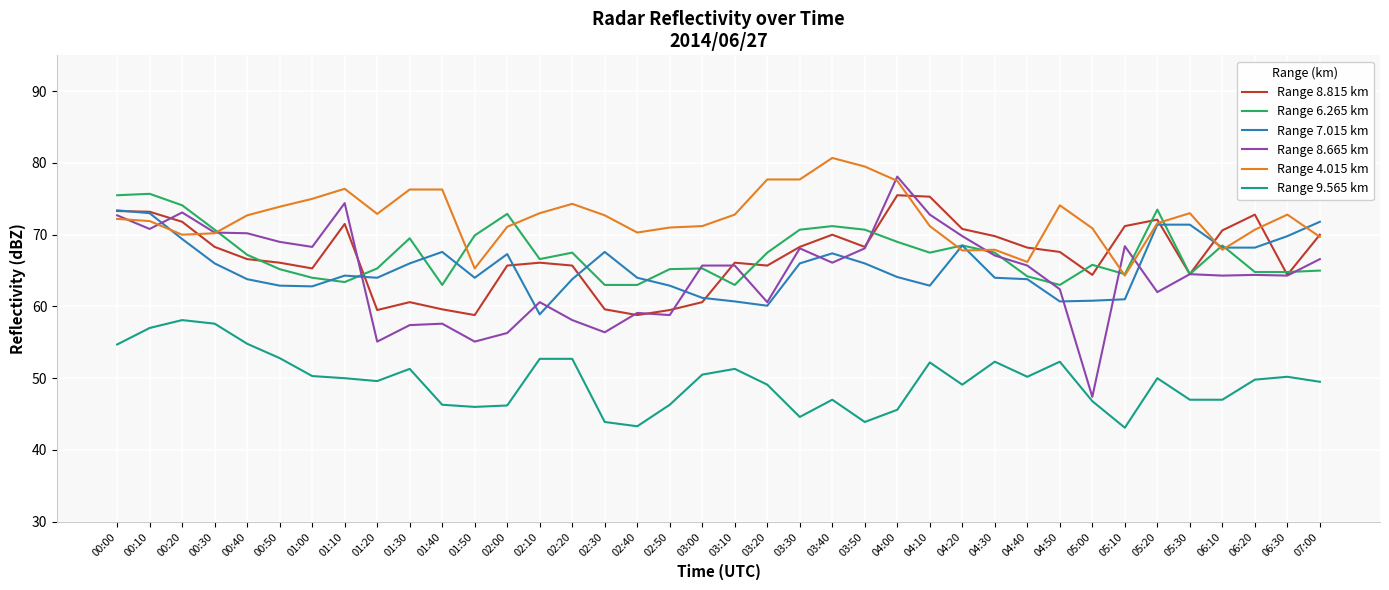

Which series changed the most between 00:50 and 02:30?

Range 8.665 km